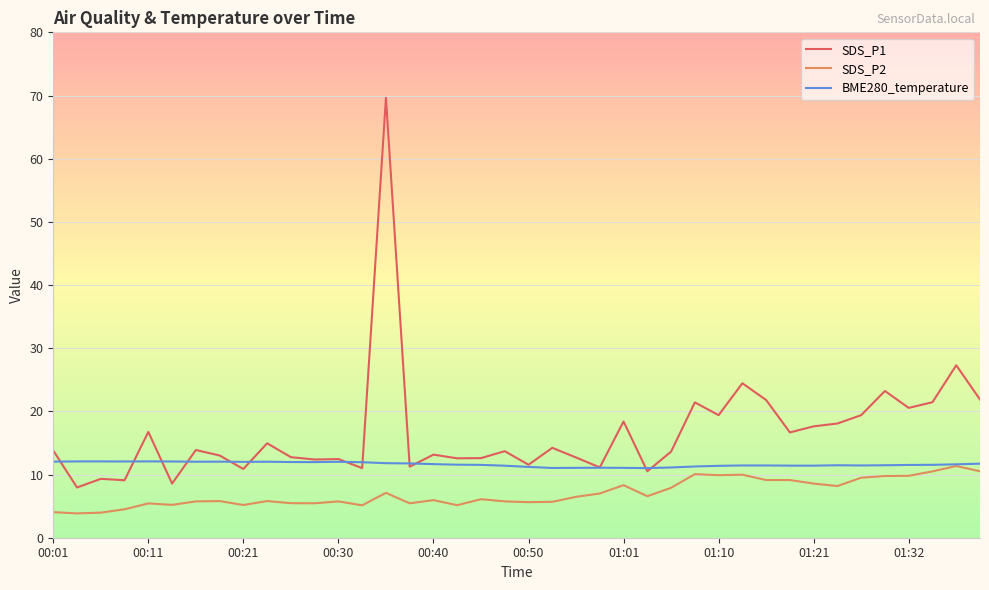

Which series has the largest total across all categories?

SDS_P1